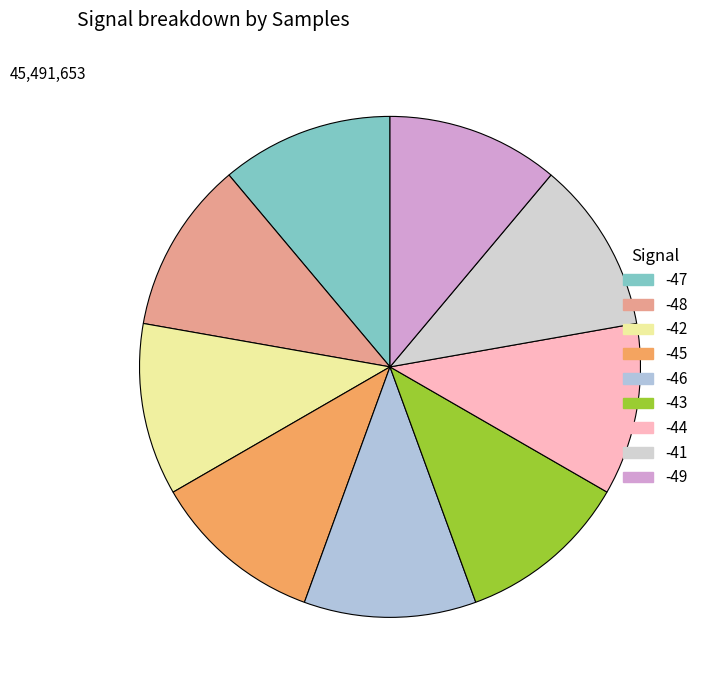

How many segments does this pie chart have?

9